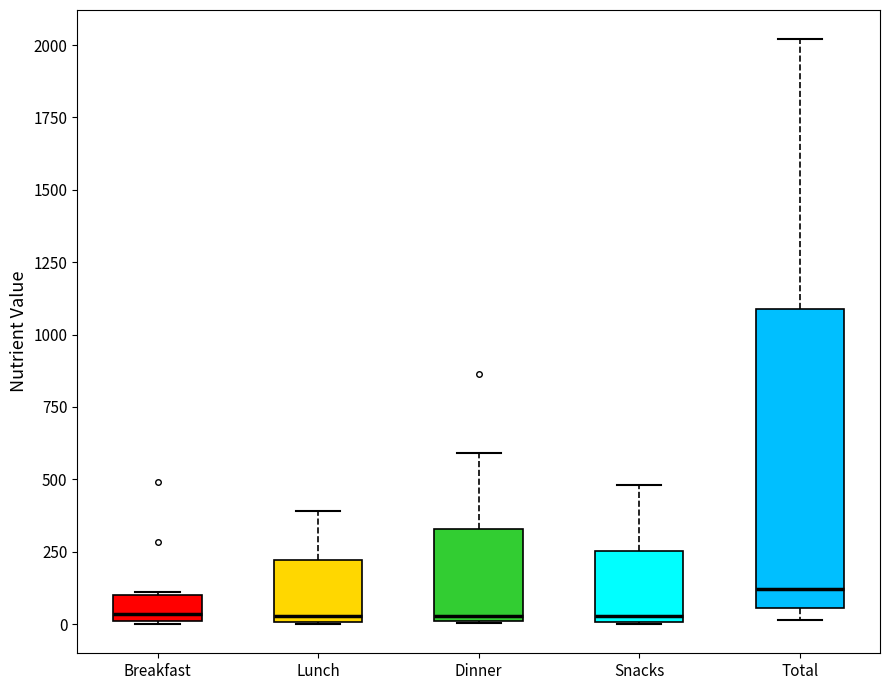

Reading left to right, read every box against the y-axis: the position of its median line, the range the box covers, and the ends of its whiskers. The values are not printed on the chart, so give them approximately, as read against the axis.

Breakfast: median 50, box 0 to 100, whiskers 0 to 100
Lunch: median 50, box 0 to 200, whiskers 0 to 400
Dinner: median 50, box 0 to 350, whiskers 0 to 600
Snacks: median 50, box 0 to 250, whiskers 0 to 500
Total: median 100, box 50 to 1100, whiskers 0 to 2000